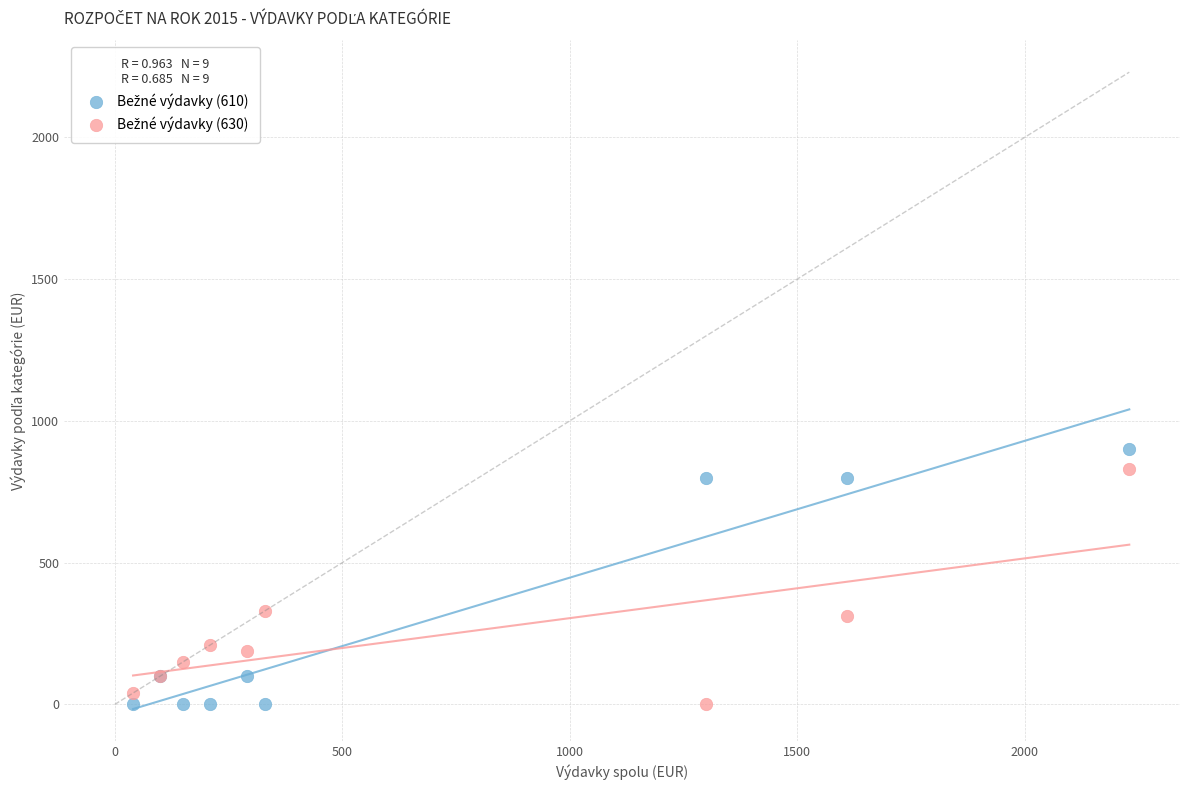

What is the X range (max minus min) for the scatter plot?

2190